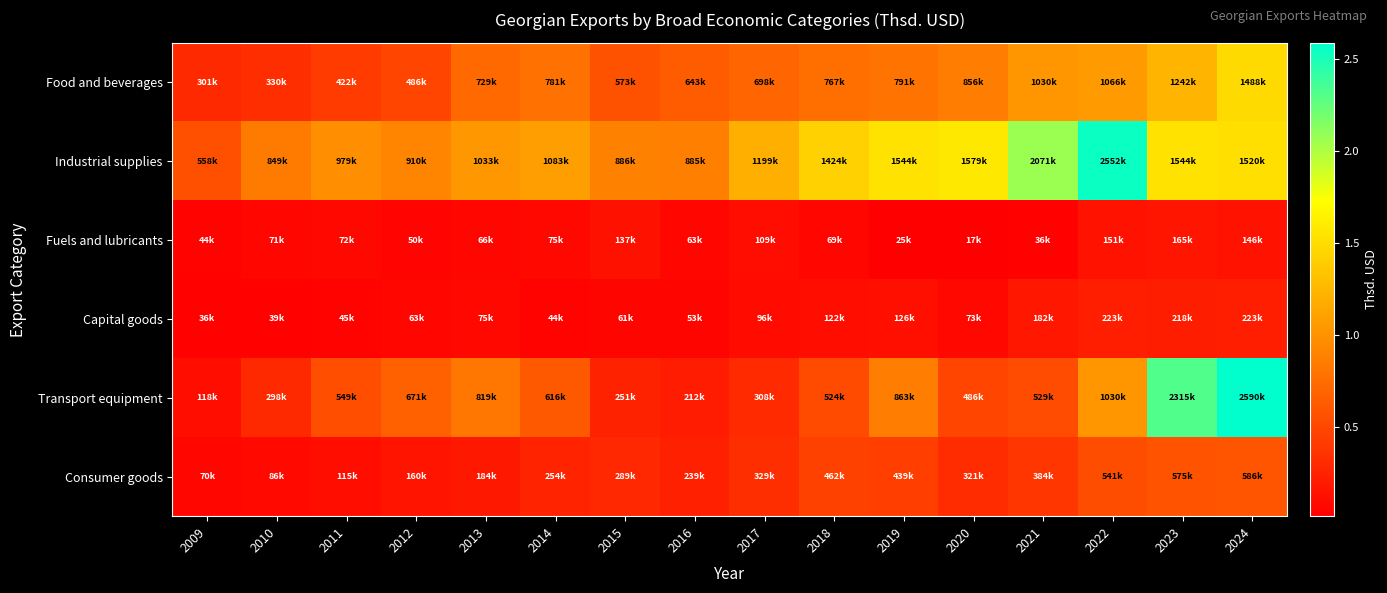

At which category does the chart reach its peak across all series?

2024